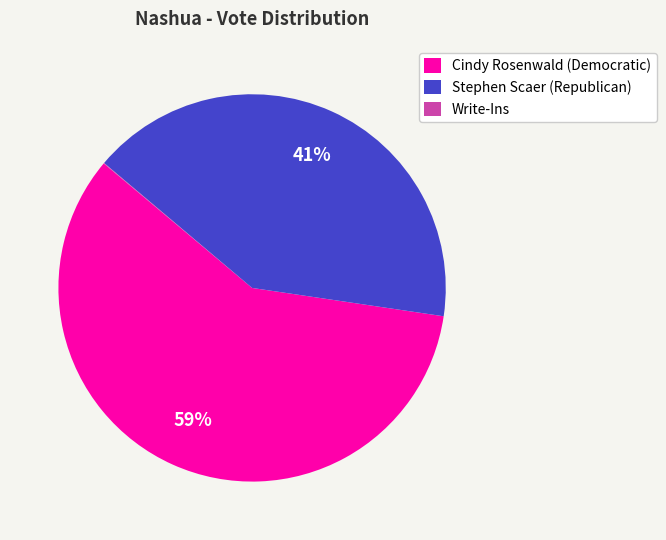

Combined, do Cindy Rosenwald (Democratic) and Stephen Scaer (Republican) account for over 50%?

Yes